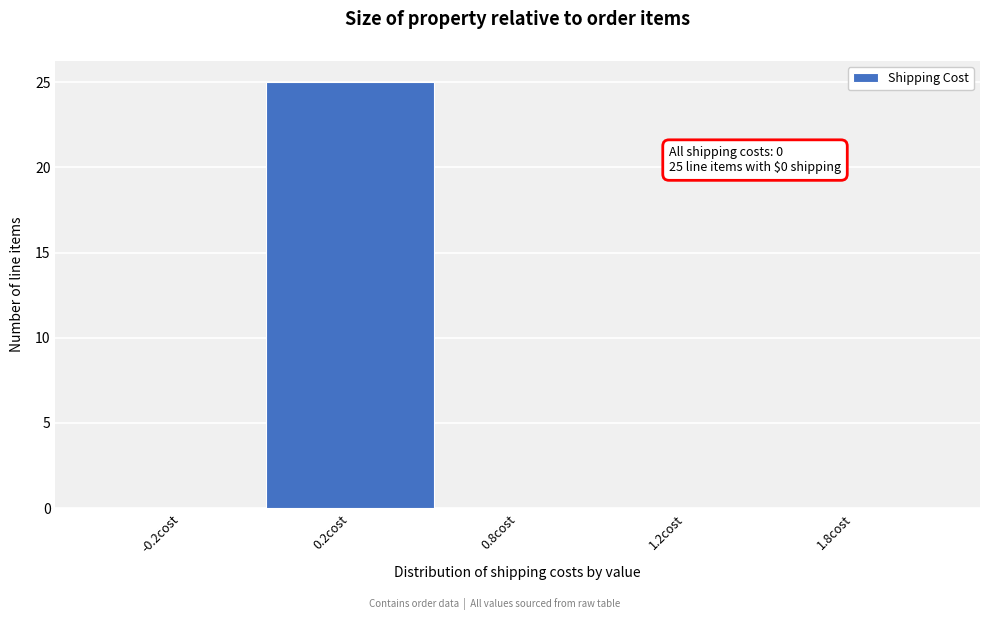

Reading right to left, transcribe all the data shown in this chart.

1.8cost=0	1.2cost=0	0.8cost=0	0.2cost=25	-0.2cost=0